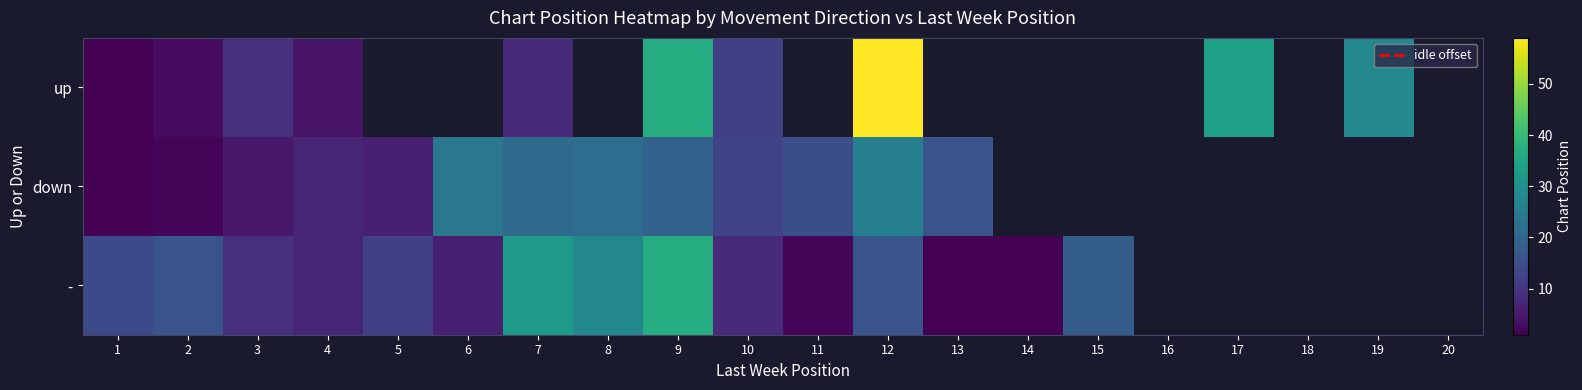

Is it true that - equals 6.0 at 6?

True